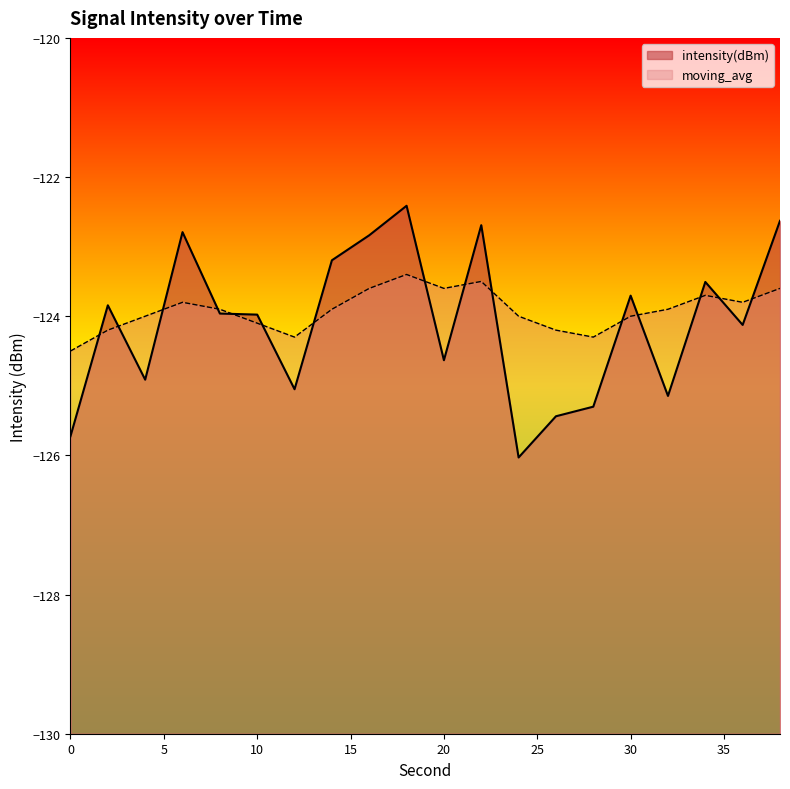

At which label does intensity(dBm) first exceed -123?

6